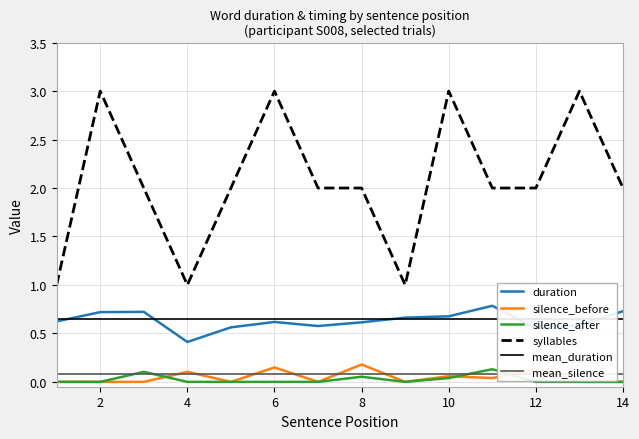

True or false: duration has more than 2 interior local peaks.

True